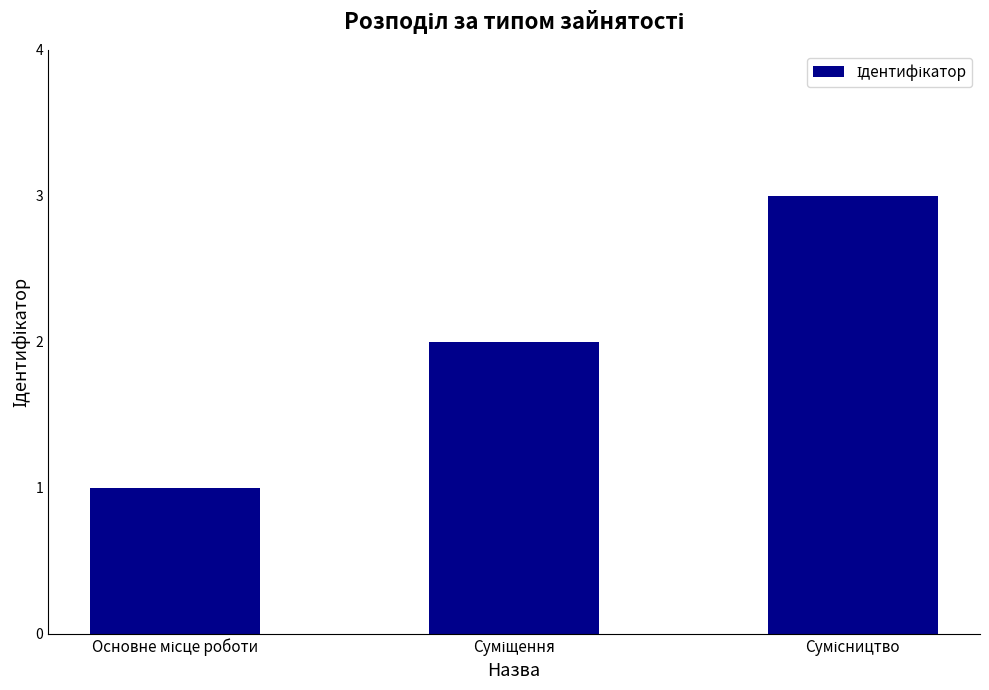

What is the minimum value shown in the chart?

1